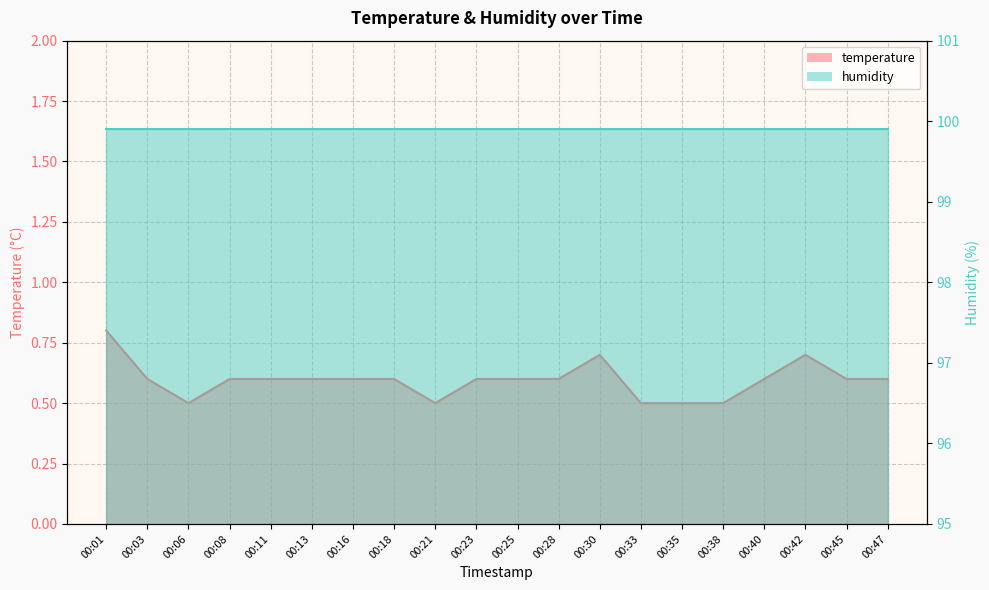

What is the change in value from 00:35 to 00:42?

+0.2